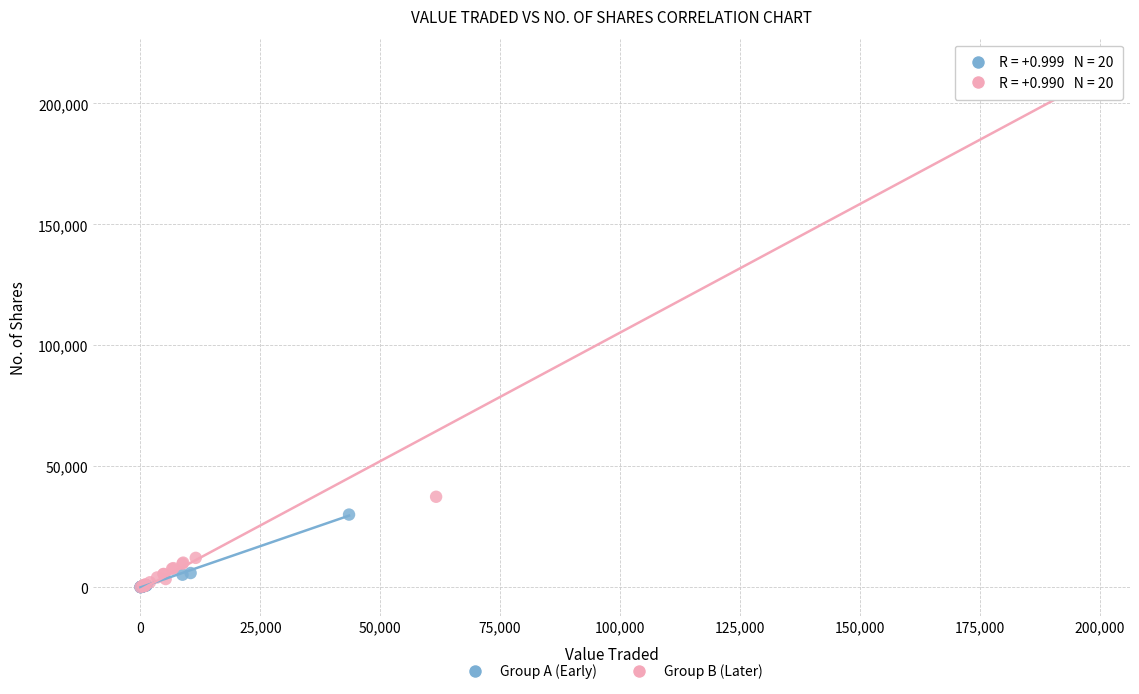

Which series has the largest Y range (max minus min)?

Group B (Later)